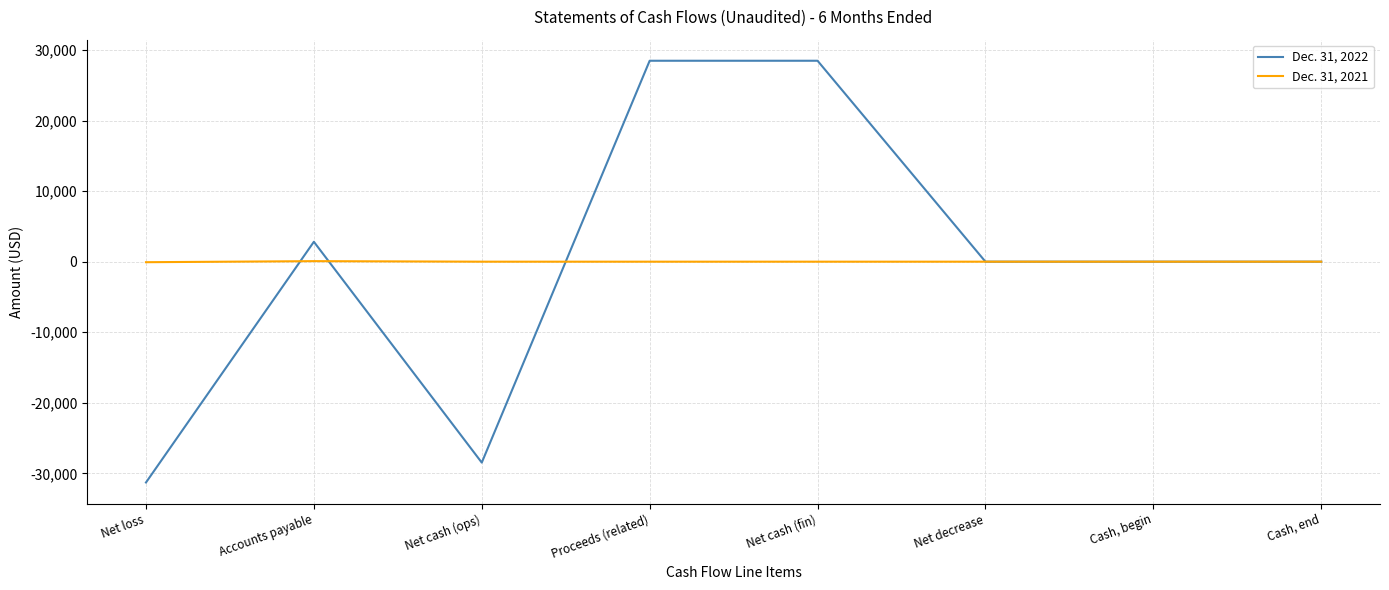

True or false: Dec. 31, 2022 has a value of 0 at Cash, begin.

True